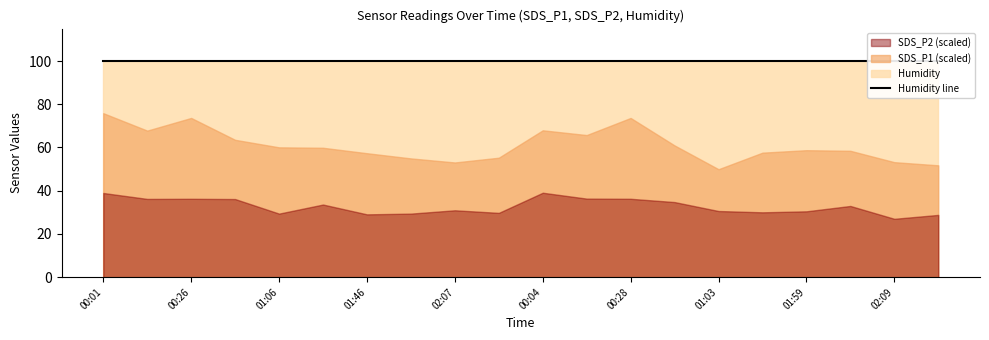

At which category is the sum across all series the highest?

00:01